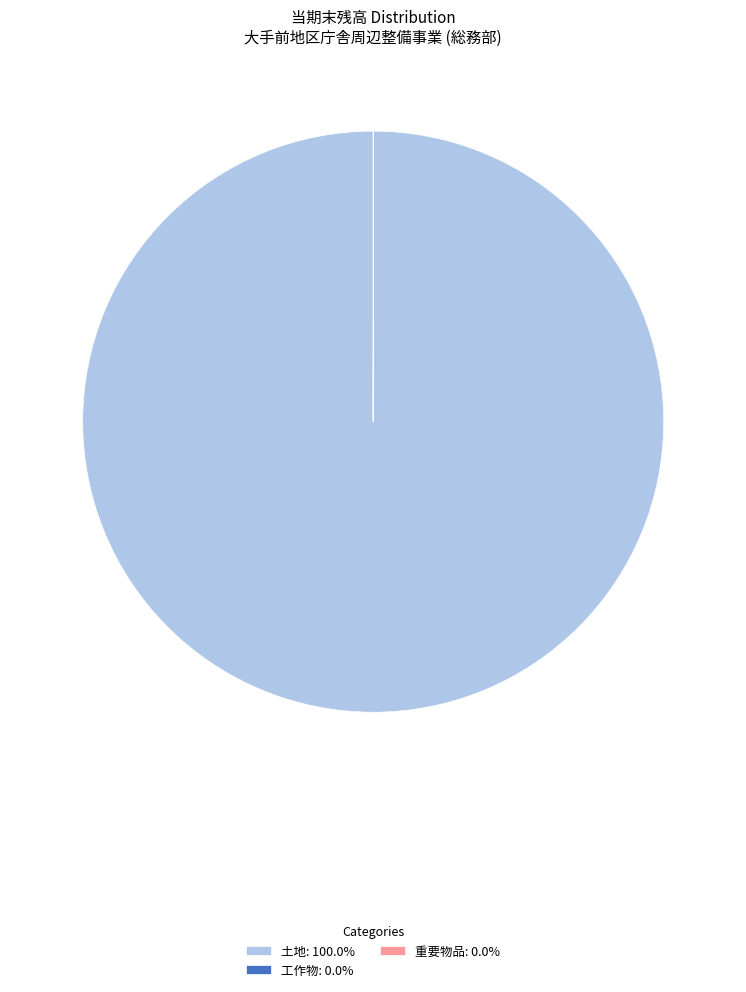

Does any single category account for the majority?

Yes